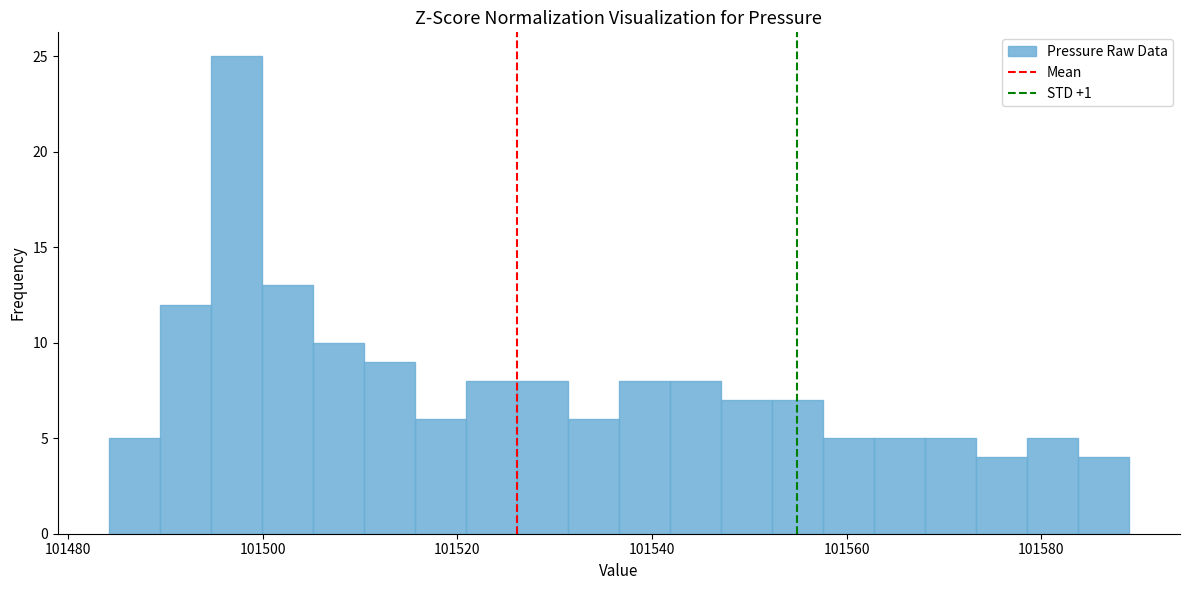

Around what value on the x-axis is the tallest bar? Give the approximate position of its centre, as read against the axis.

101498